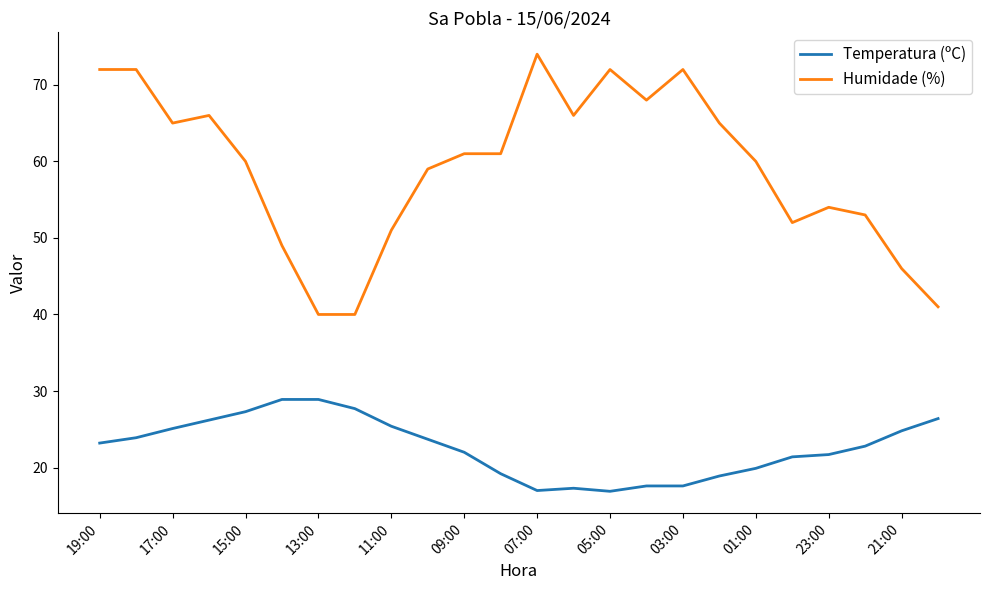

Which series has the widest spread of values?

Humidade (%)